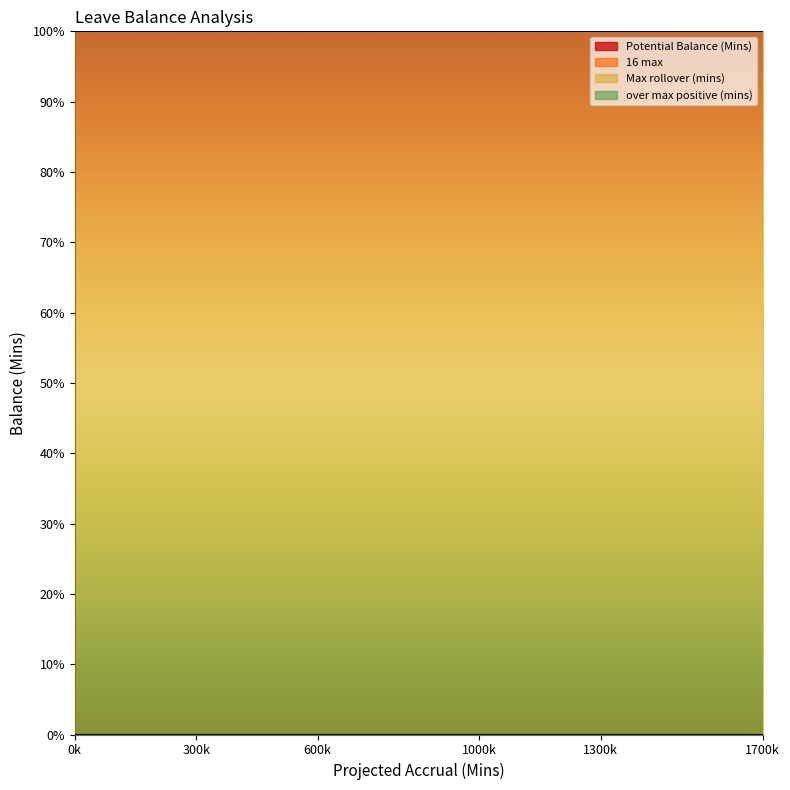

The Max rollover (mins) series shows 4800 at 17. True or false?

True